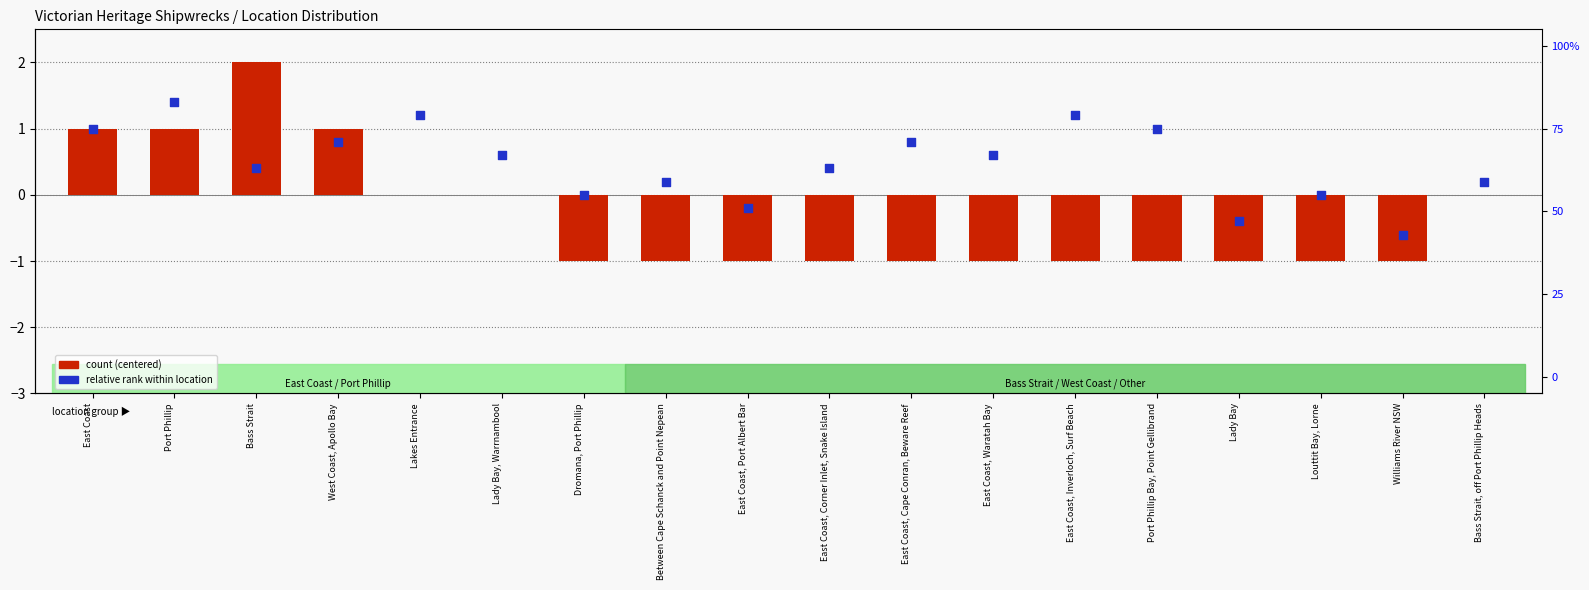

What is the total value across all series at Port Phillip?

2.4